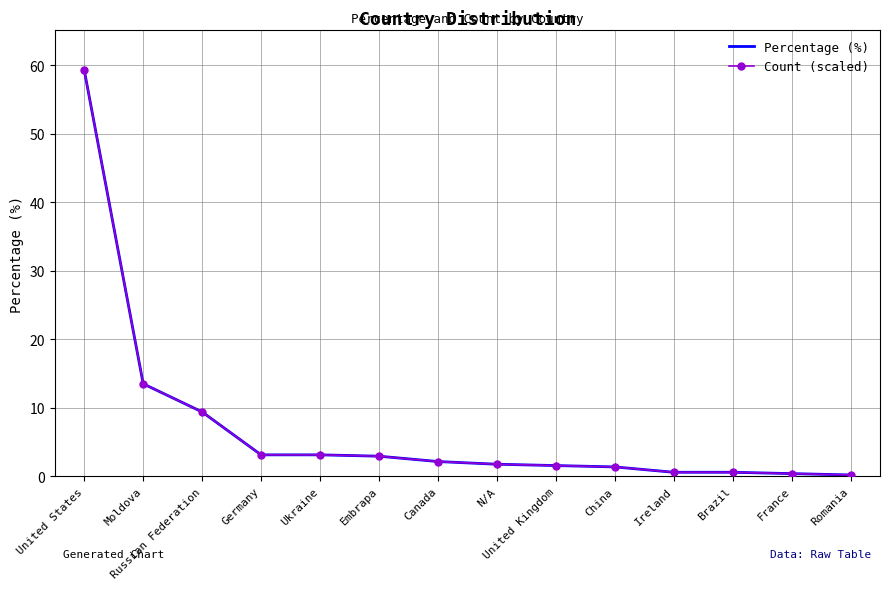

List the series in order of their overall mean, lowest first.

Percentage (%), Count (scaled)